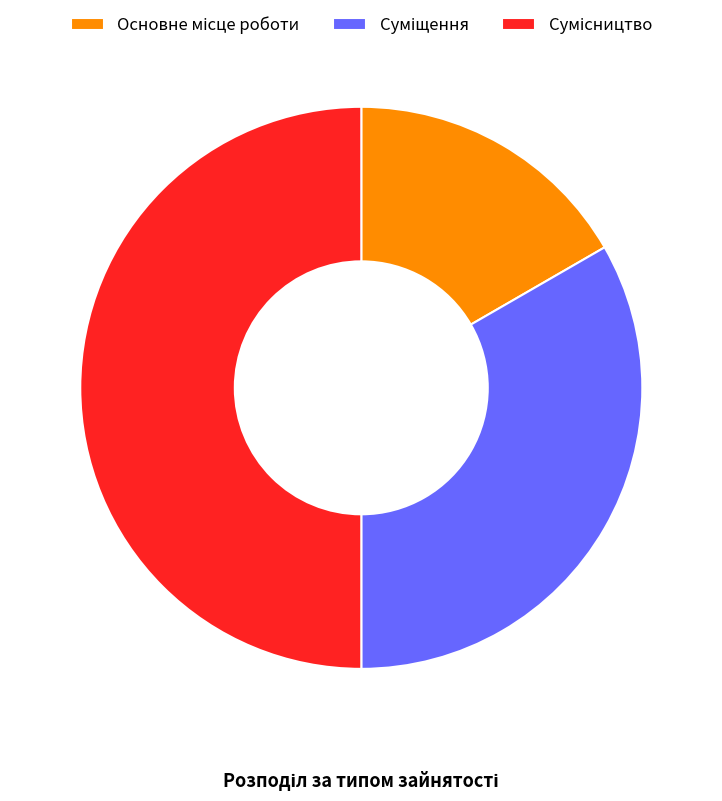

What is the ratio of the value at Суміщення to the value at Сумісництво?

0.7